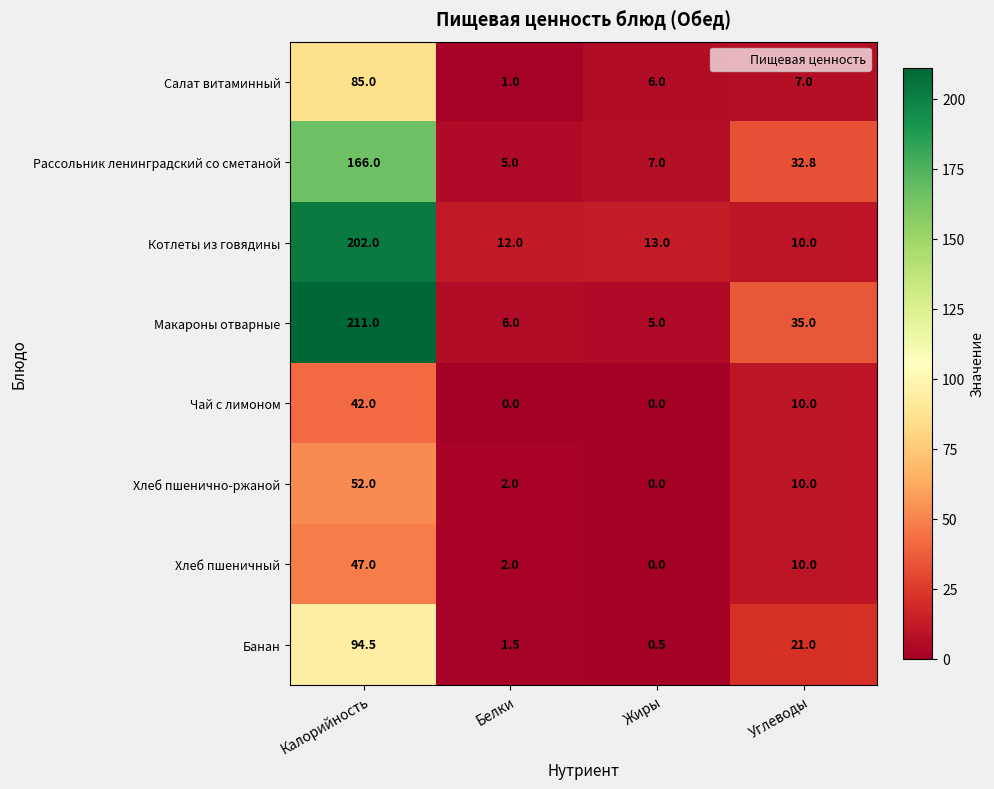

List the labels in order of Хлеб пшеничный value, largest first.

Калорийность, Углеводы, Белки, Жиры